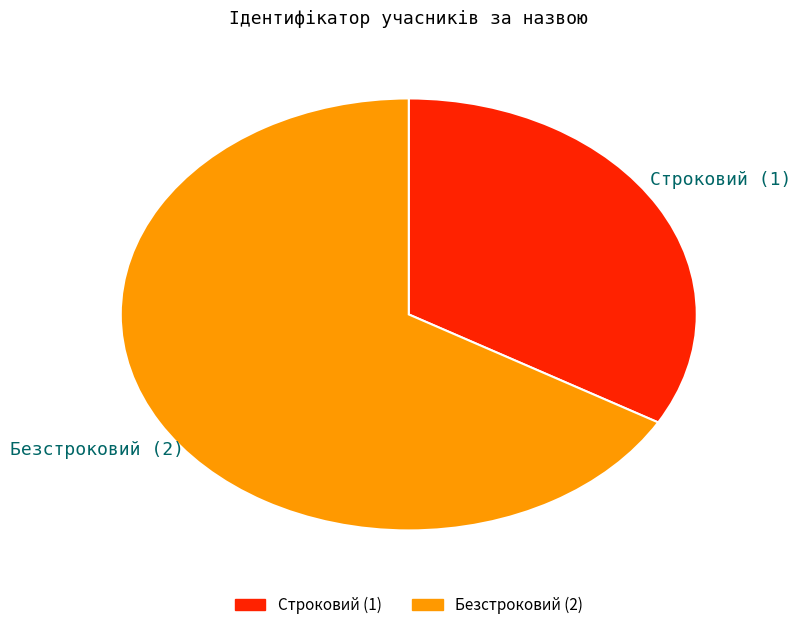

Which slice represents more than half of the pie?

Безстроковий